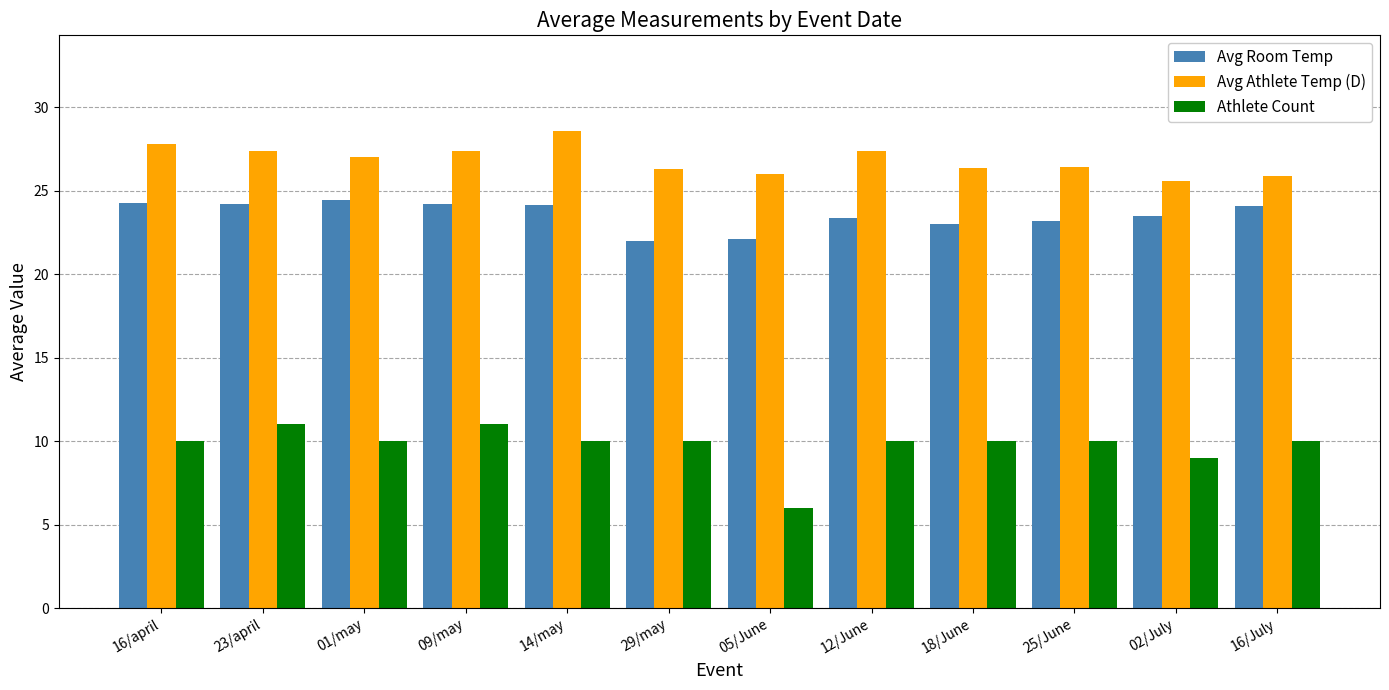

How many values in the Avg Room Temp series exceed 24?

6